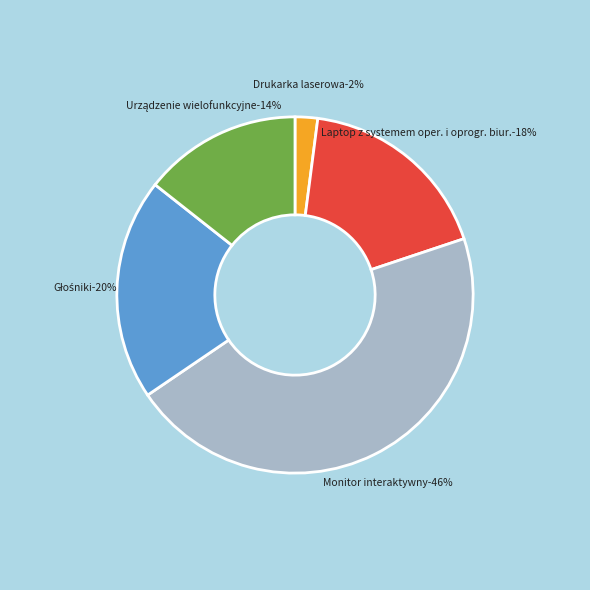

To the nearest percent, what portion does Urządzenie wielofunkcyjne represent?

14%